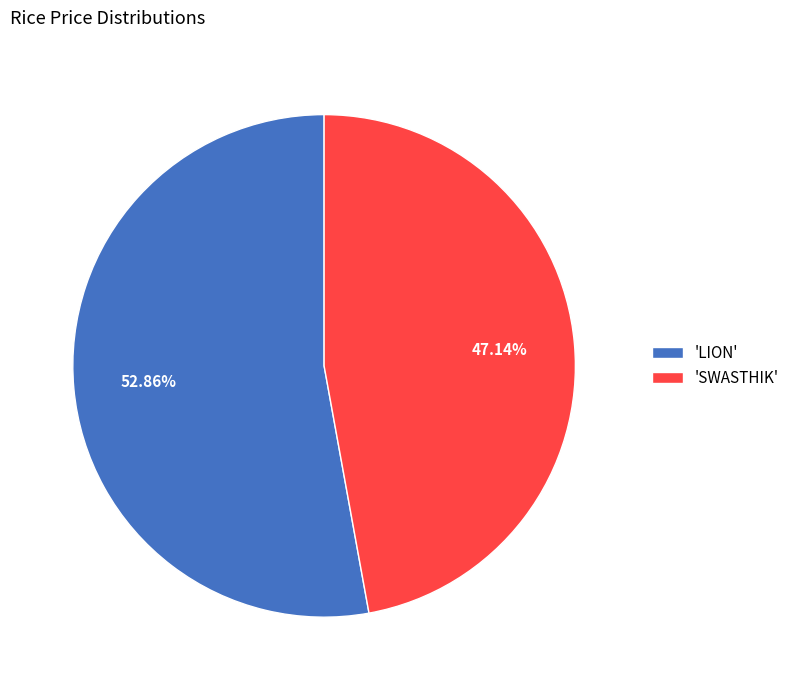

Which slice is the smallest?

'SWASTHIK'